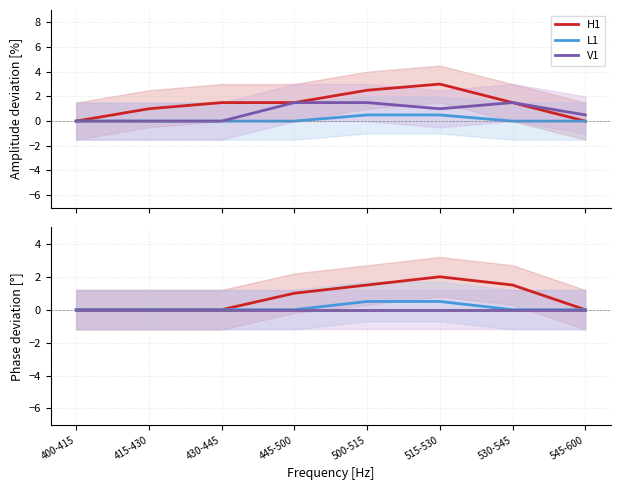

True or false: L1 and H1 cross at least once.

False